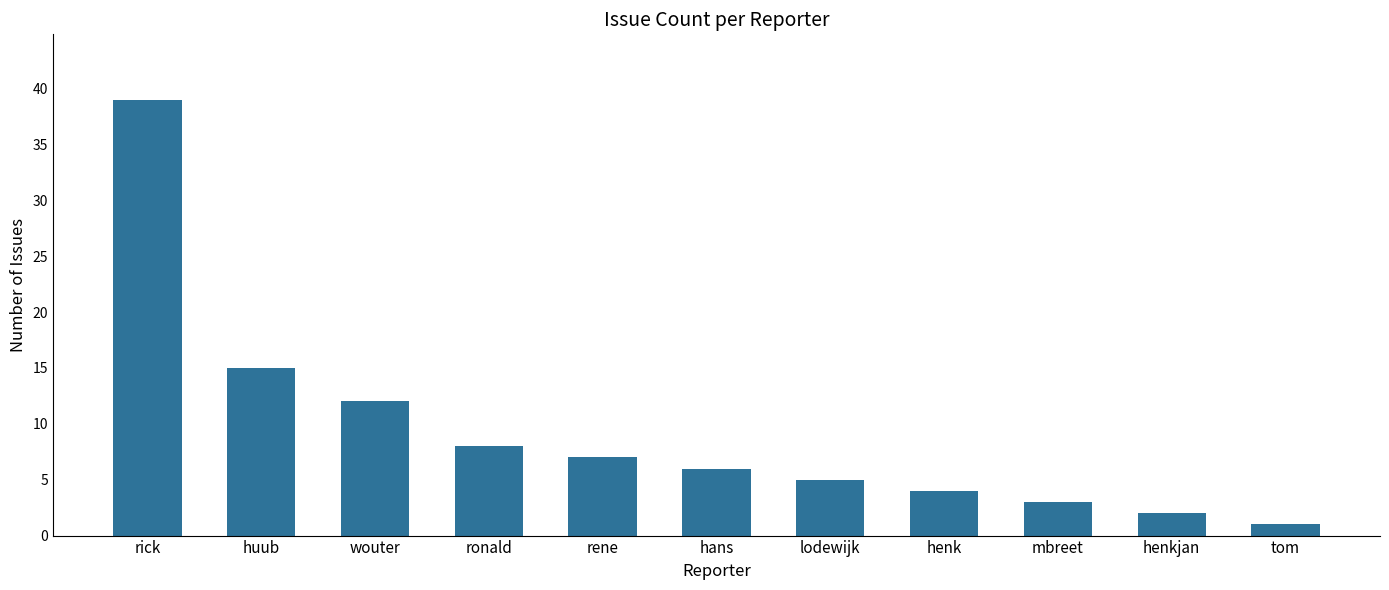

Reading left to right, what are all the values shown in this chart?

39	15	12	8	7	6	5	4	3	2	1